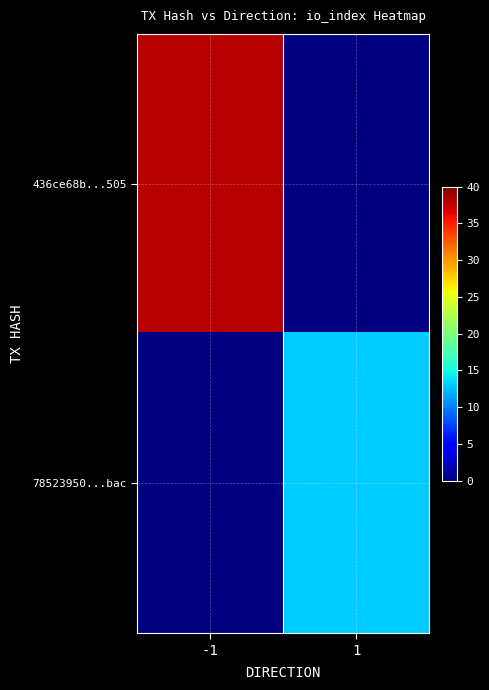

At how many categories does at least one series exceed 27?

1